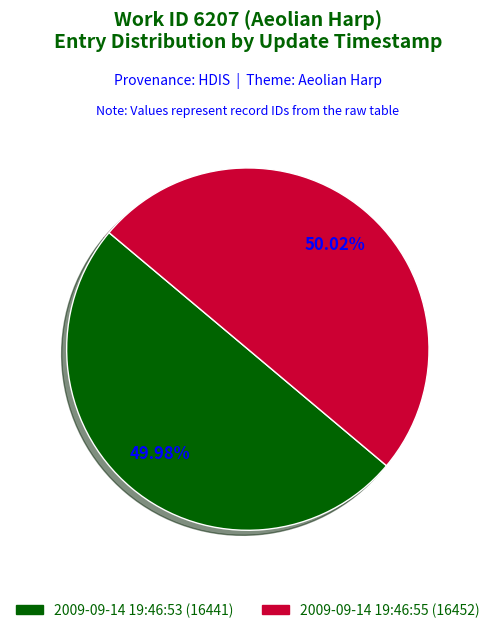

Is the sum of 2009-09-14 19:46:55 (16452) and 2009-09-14 19:46:53 (16441) greater than half?

Yes